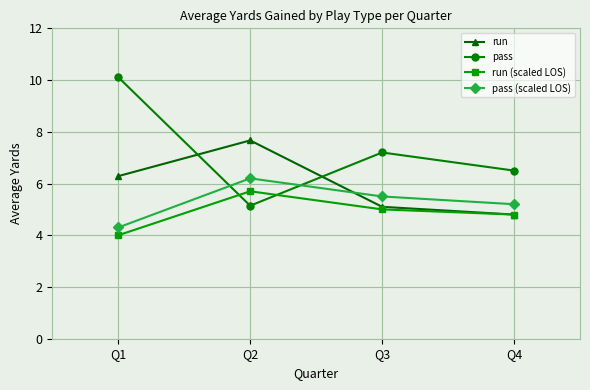

Rank the series at Q1 from highest to lowest value.

pass, run, pass (scaled LOS), run (scaled LOS)